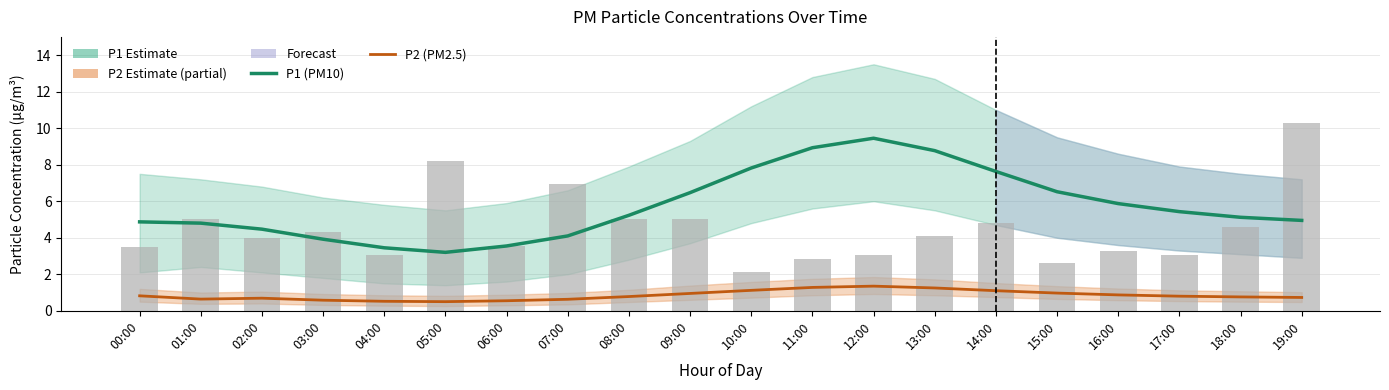

What is the sum of the P1 (PM10) values at 07:00 and 12:00?

13.5